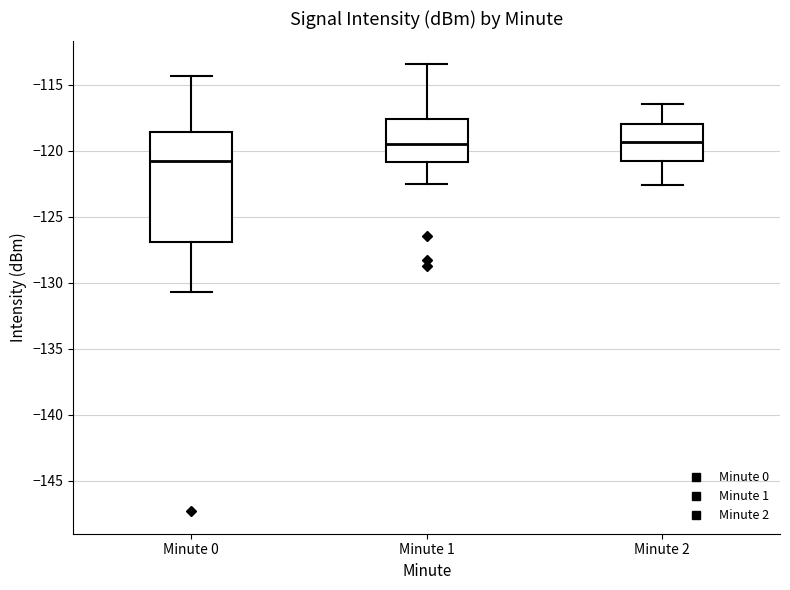

Reading left to right, read every box against the y-axis: the position of its median line, the range the box covers, and the ends of its whiskers. The values are not printed on the chart, so give them approximately, as read against the axis.

Minute 0: median -121.0, box -127.0 to -118.5, whiskers -130.5 to -114.5
Minute 1: median -119.5, box -121.0 to -117.5, whiskers -122.5 to -113.5
Minute 2: median -119.5, box -121.0 to -118.0, whiskers -122.5 to -116.5